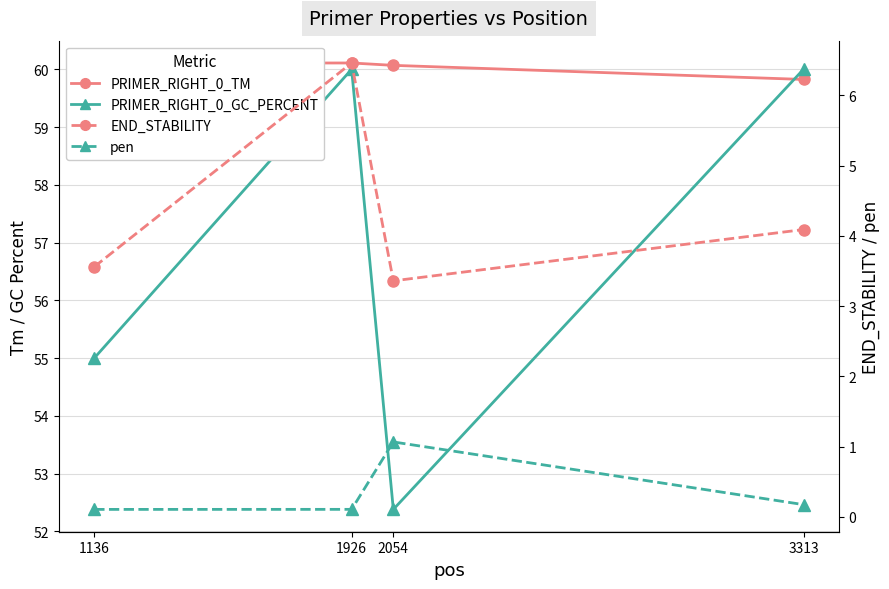

Between 1926 and 2054, which series saw the biggest shift?

PRIMER_RIGHT_0_GC_PERCENT